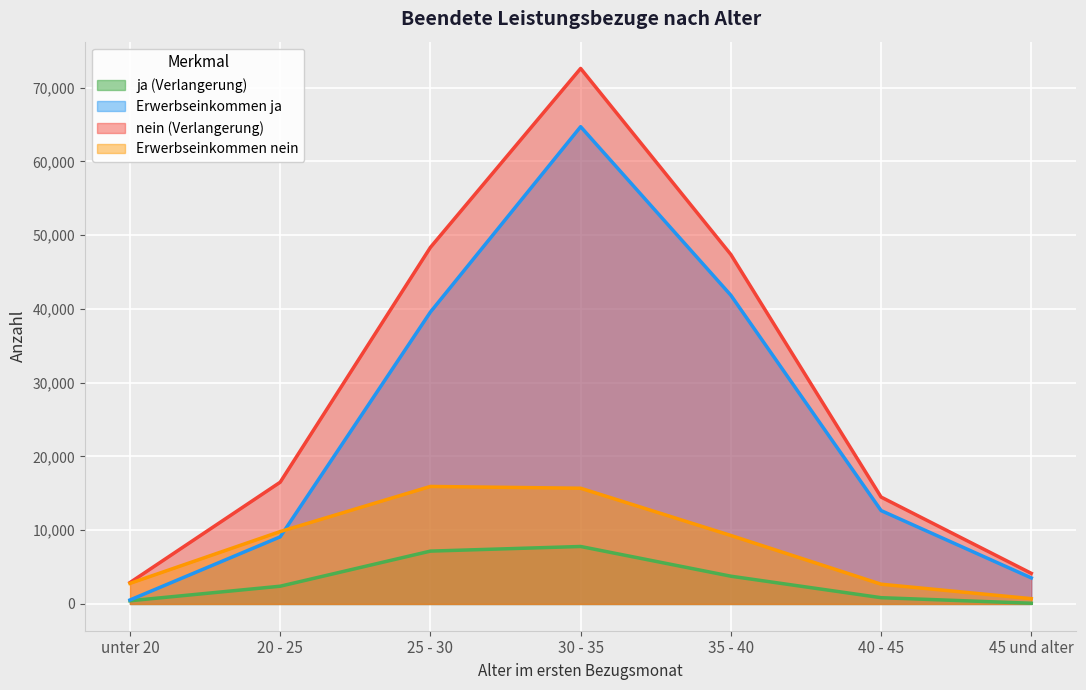

At which category is the sum across all series the highest?

30 - 35